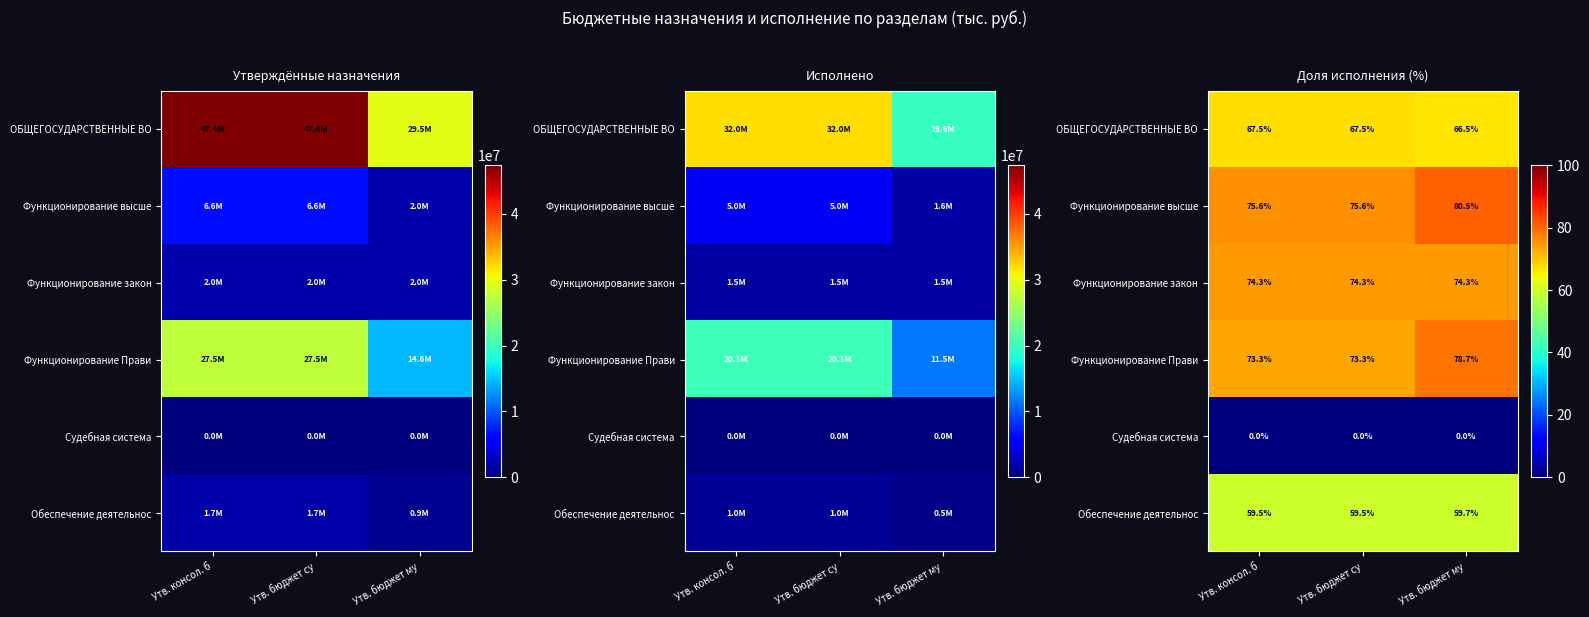

What is the approximate value of Функционирование высше at Утв. консол. б?

75.6